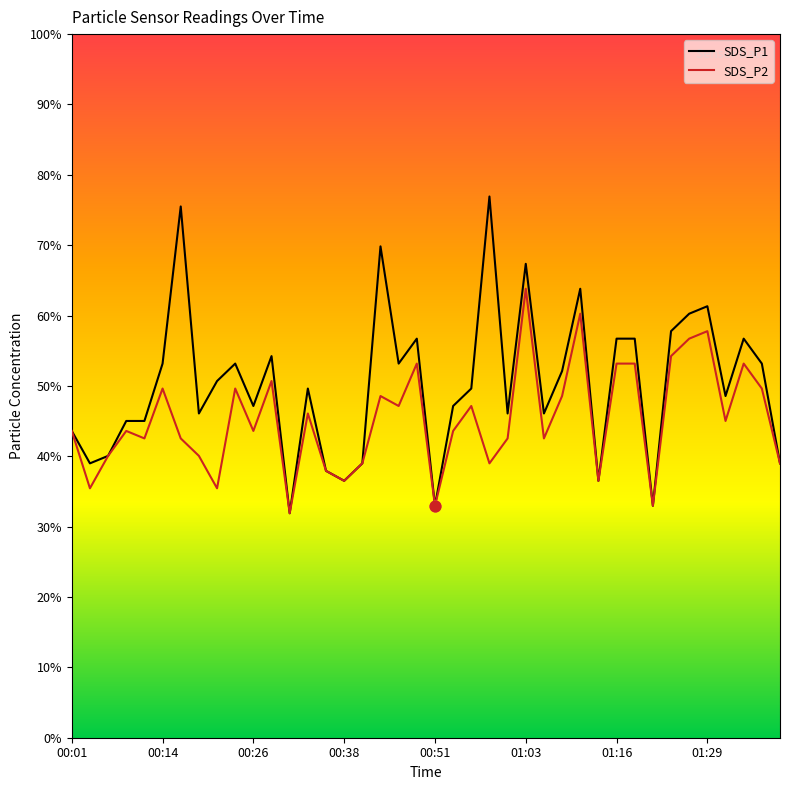

Which series has the largest Y range (max minus min)?

SDS_P1